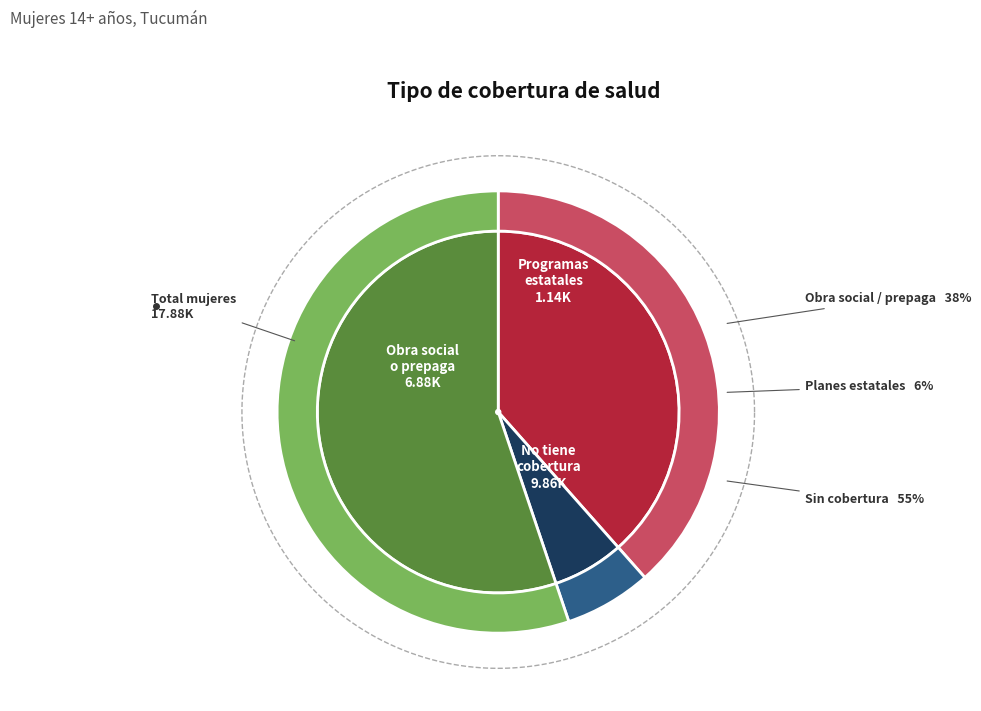

Which slice is the largest?

No tiene obra social,
prepaga ni plan estatal